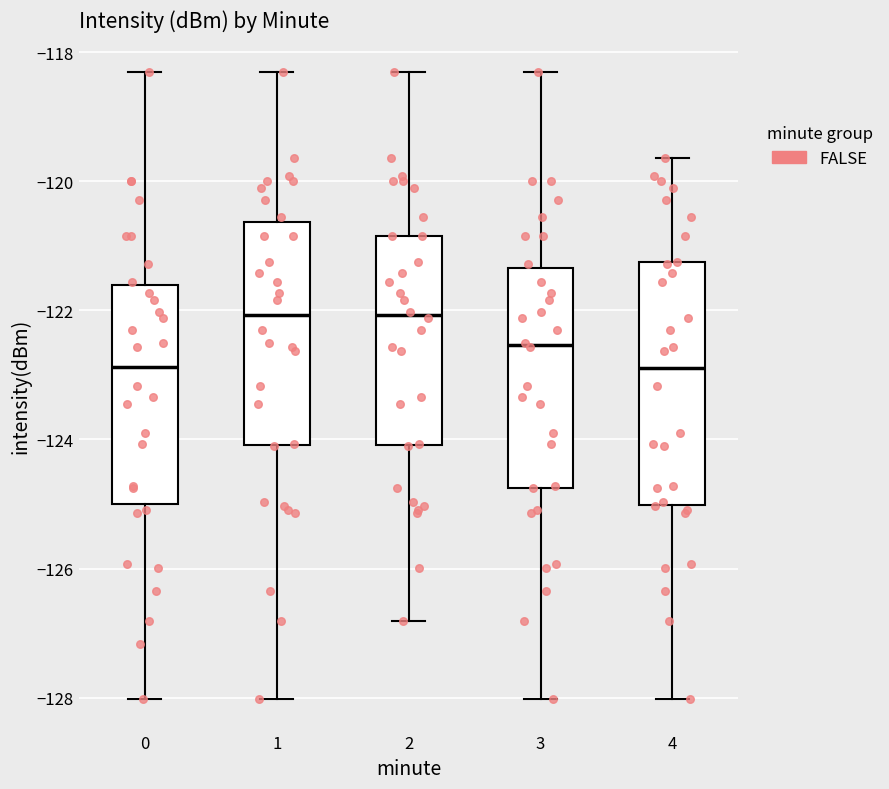

Reading left to right, transcribe this box plot: for each box, give where its median line is, the range the box spans, and where its two whiskers end, as read against the y-axis. The values are not printed on the chart, so give them approximately, as read against the axis.

0: median -122.8, box -125.0 to -121.6, whiskers -128.0 to -118.4
1: median -122.0, box -124.0 to -120.6, whiskers -128.0 to -118.4
2: median -122.0, box -124.0 to -120.8, whiskers -126.8 to -118.4
3: median -122.6, box -124.8 to -121.4, whiskers -128.0 to -118.4
4: median -122.8, box -125.0 to -121.2, whiskers -128.0 to -119.6